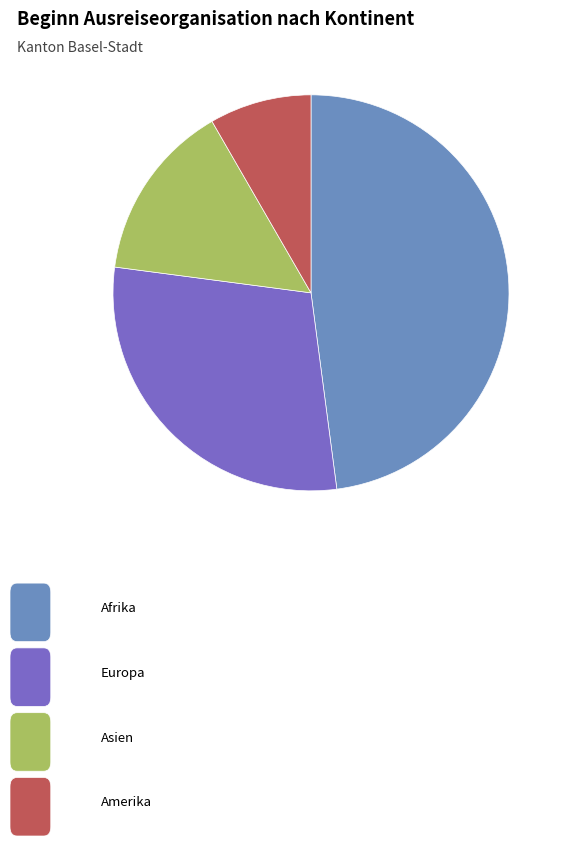

Is there any slice that represents more than half of the pie?

No